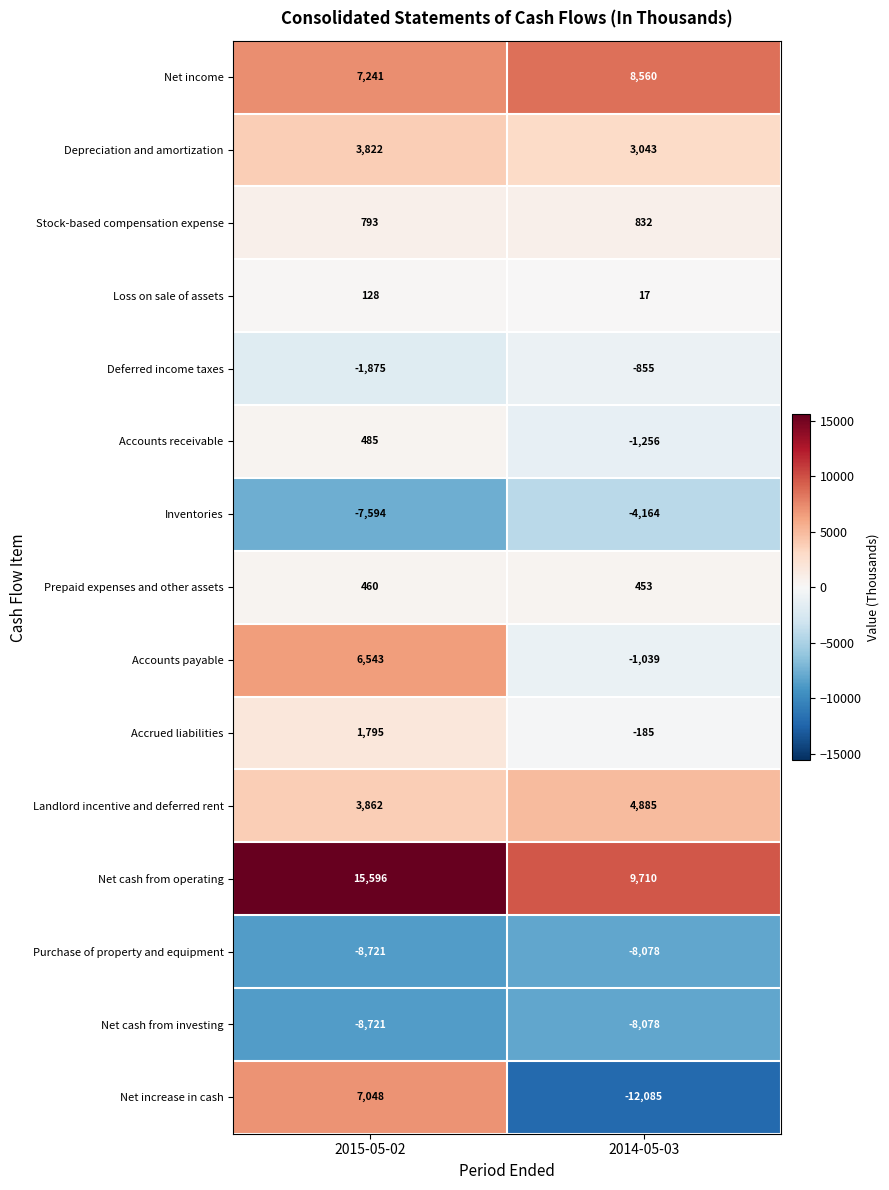

What is the total value across all series at 2014-05-03?

-8240